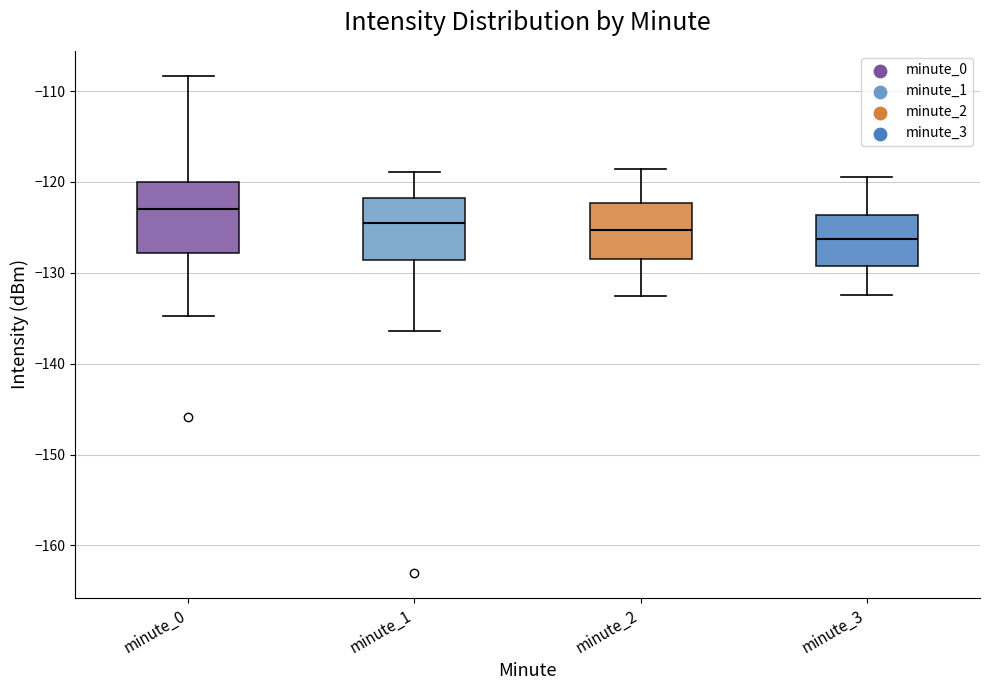

Which box has the lowest median line?

minute_3